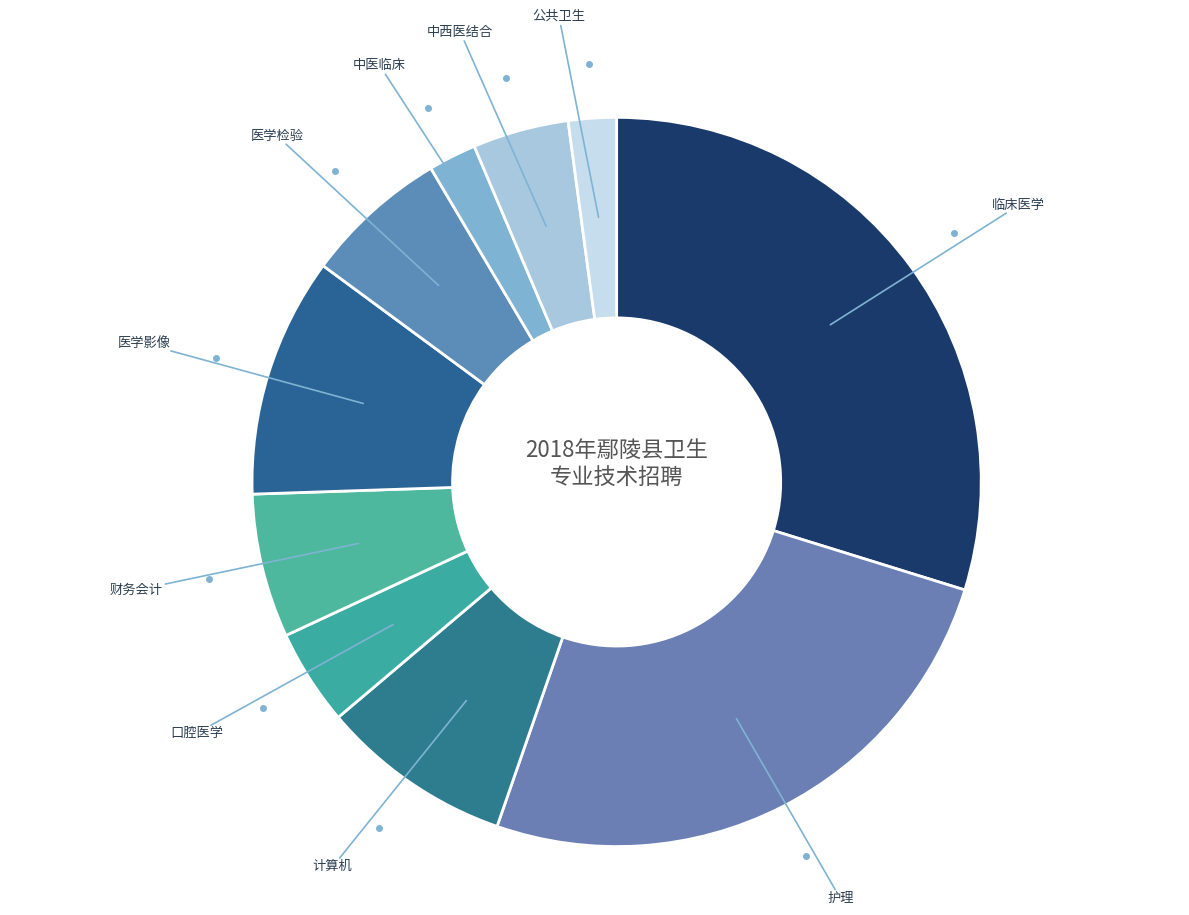

Is there a majority slice in this chart?

No